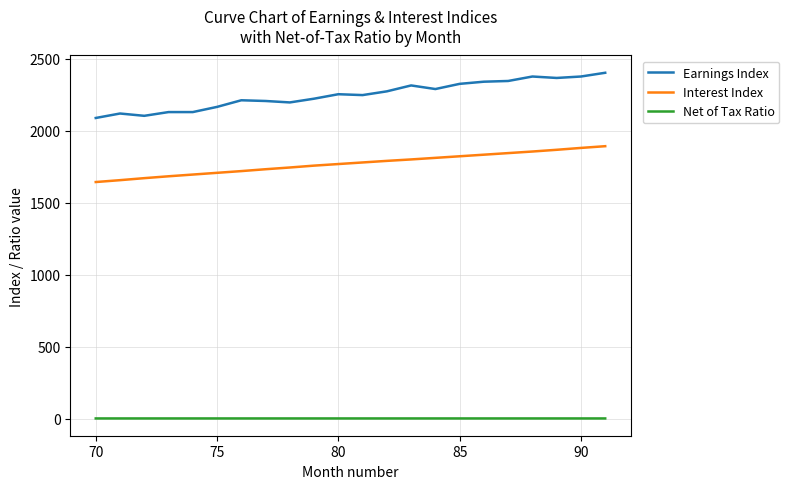

True or false: Earnings Index and Interest Index cross at least once.

False